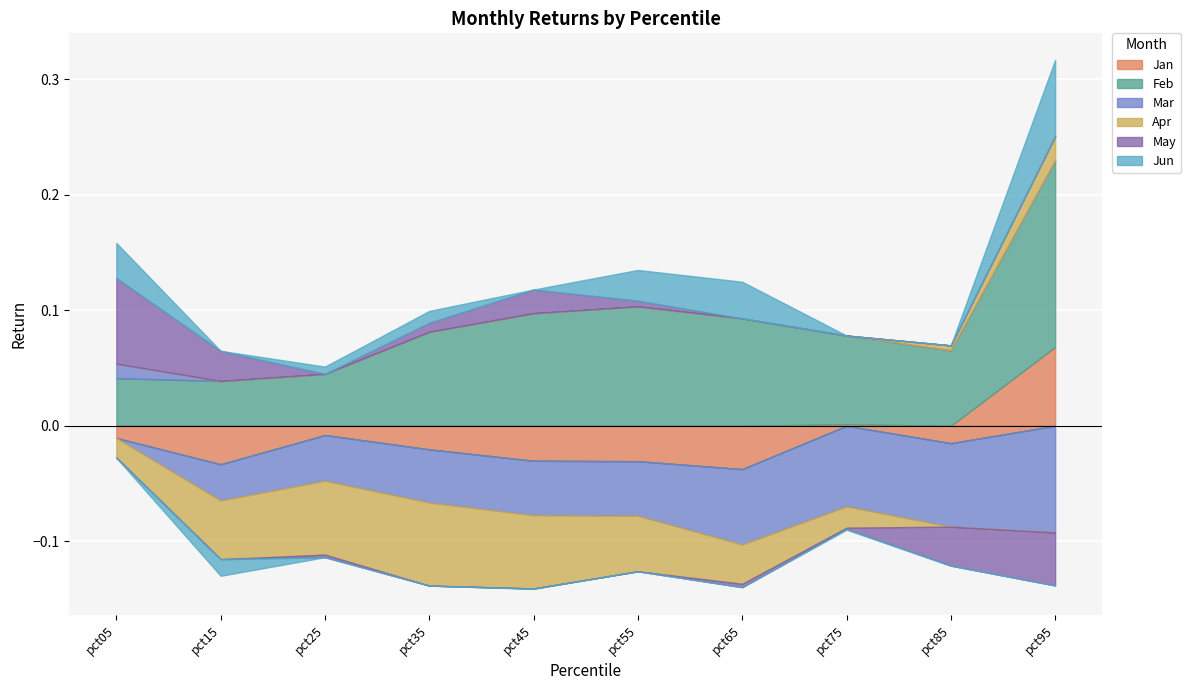

How many negative values does the Jun series have?

4